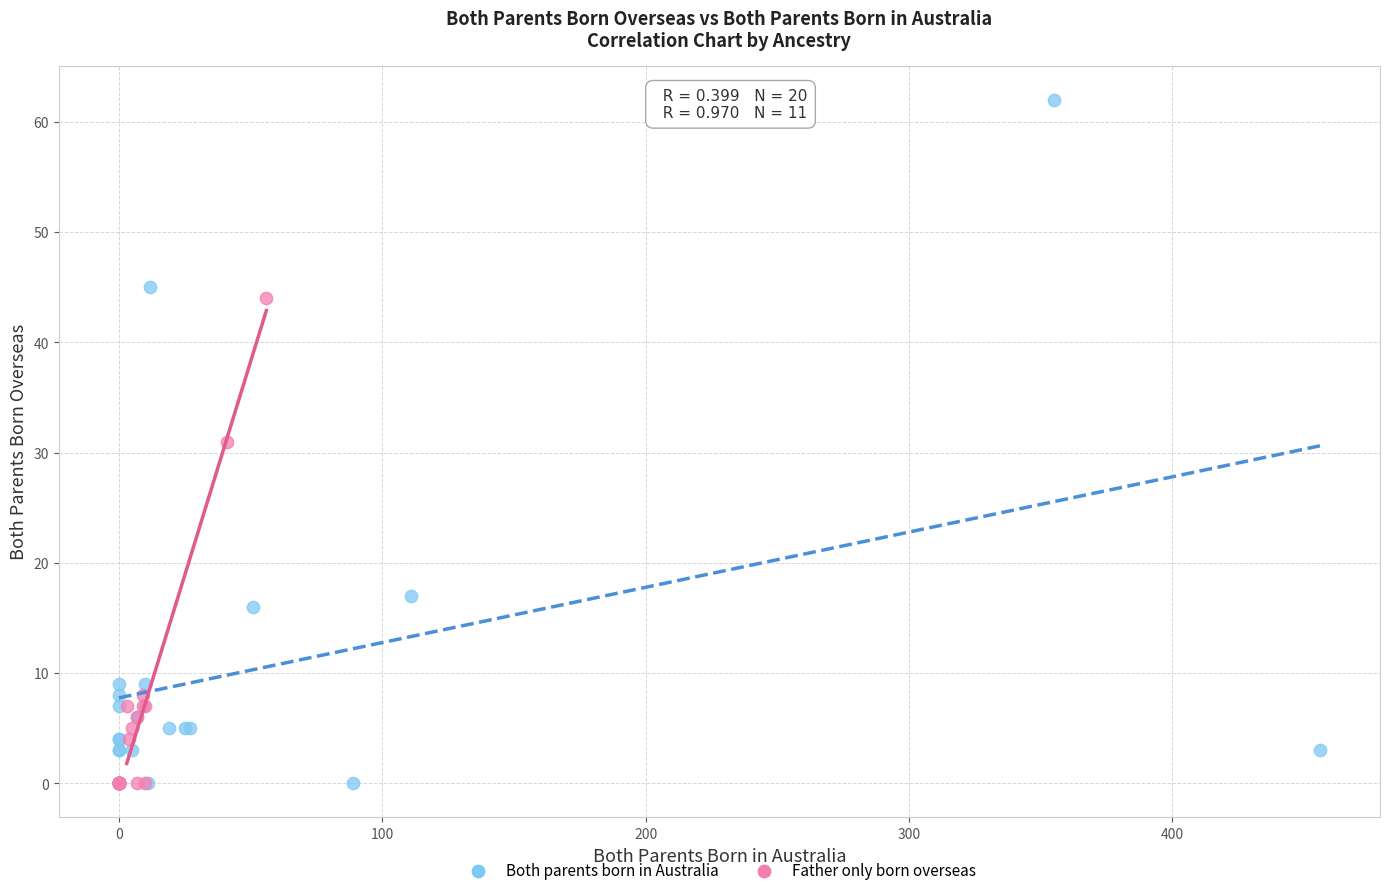

Which series contains the highest Y value?

Both parents born in Australia